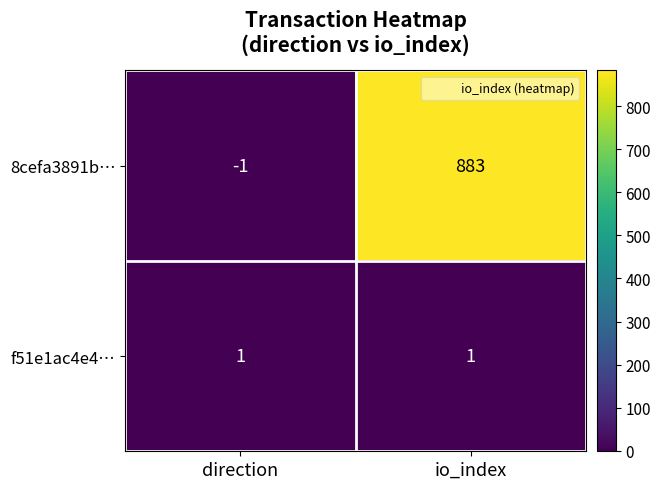

Count the number of categories in the chart.

2